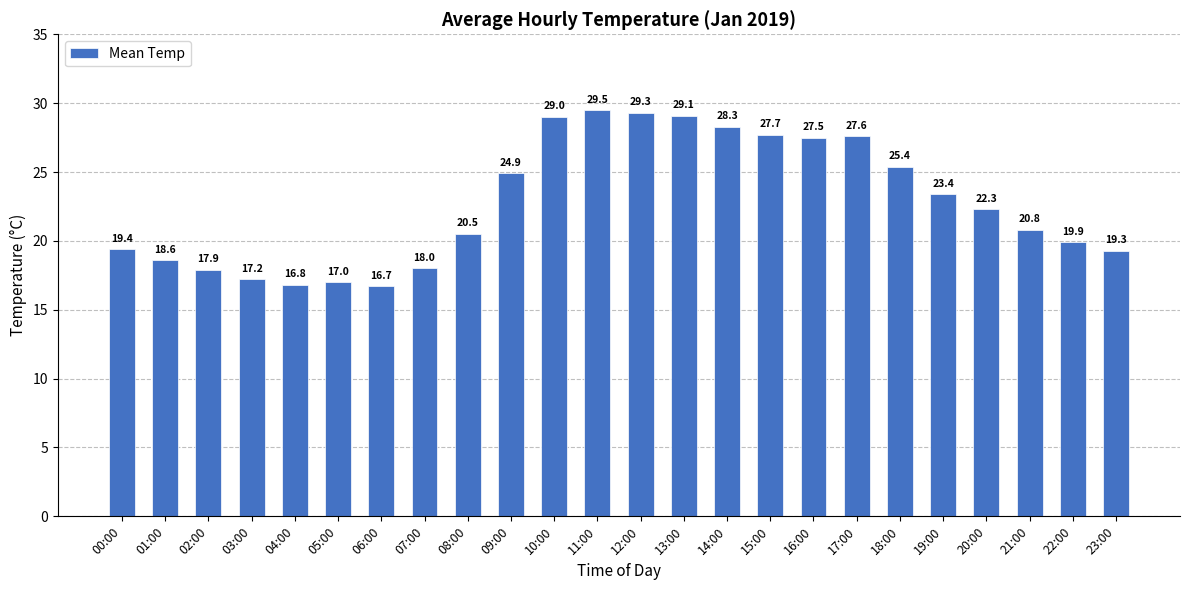

Is it true that the value at 08:00 is 36.4?

False